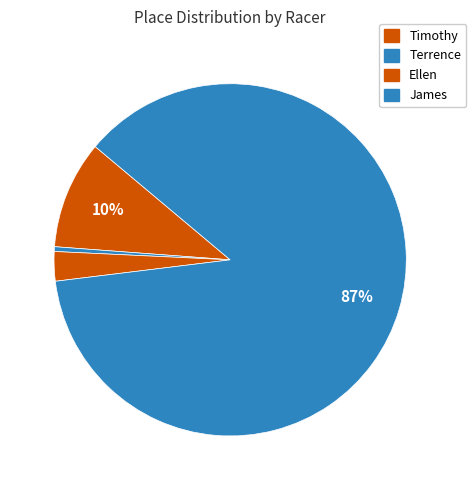

What is the change in value from Timothy to James?

+885